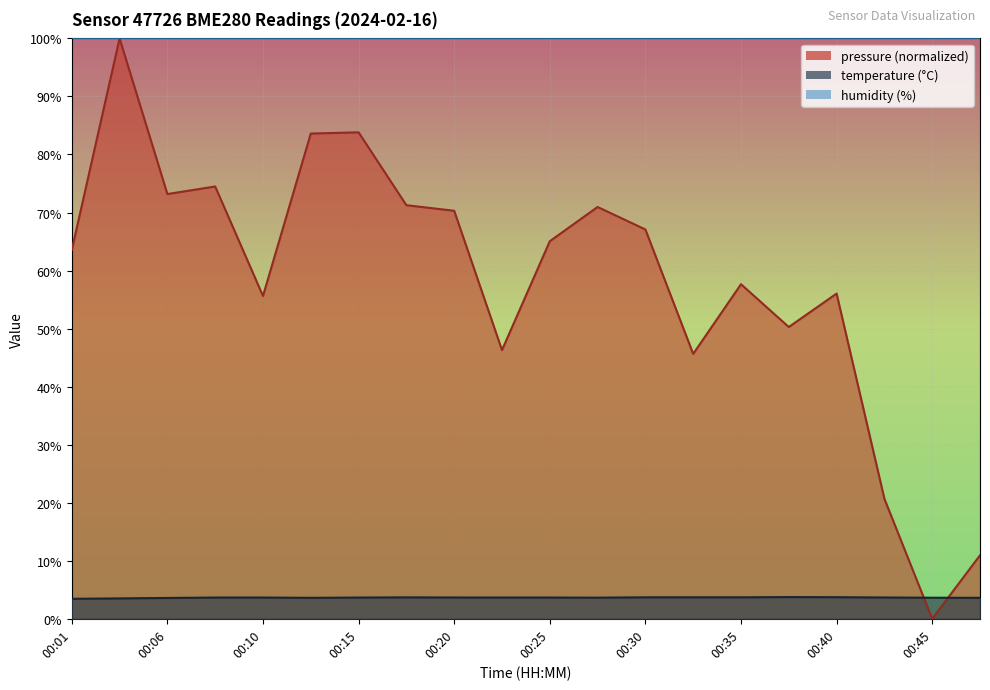

Where is temperature nearest to the value 3?

00:01